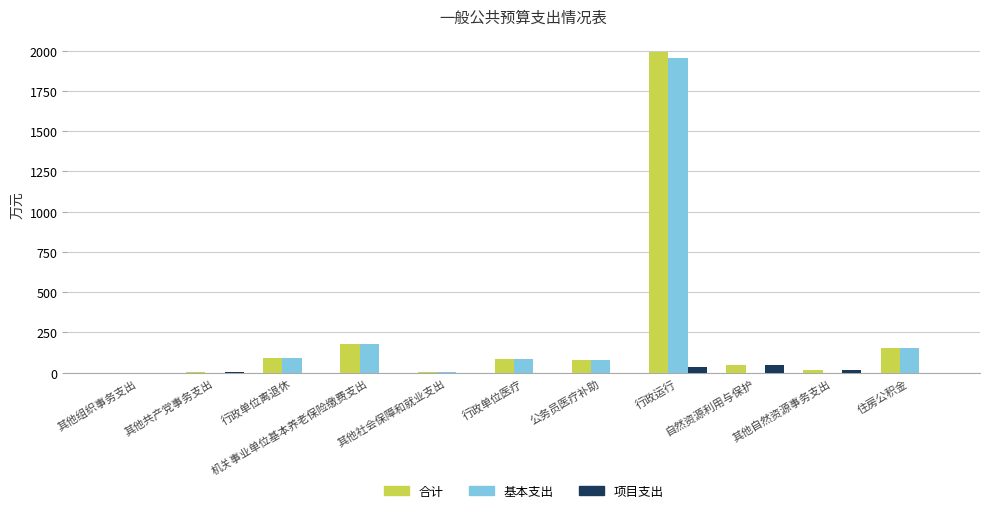

What is the maximum value shown in the chart?

1992.7